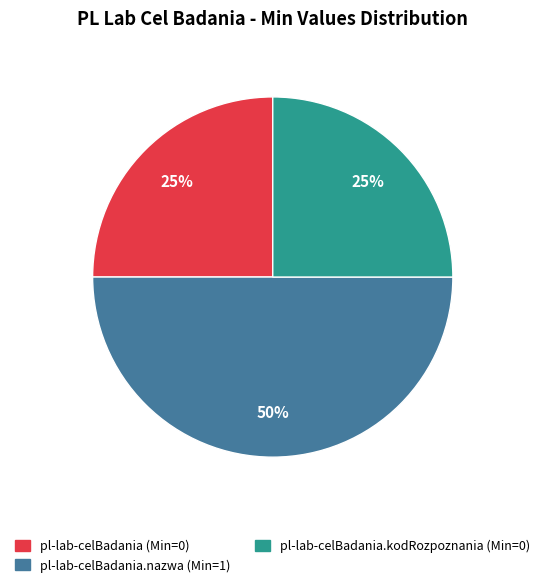

Do pl-lab-celBadania.nazwa (Min=1) and pl-lab-celBadania.kodRozpoznania (Min=0) together represent more than half of the pie?

Yes